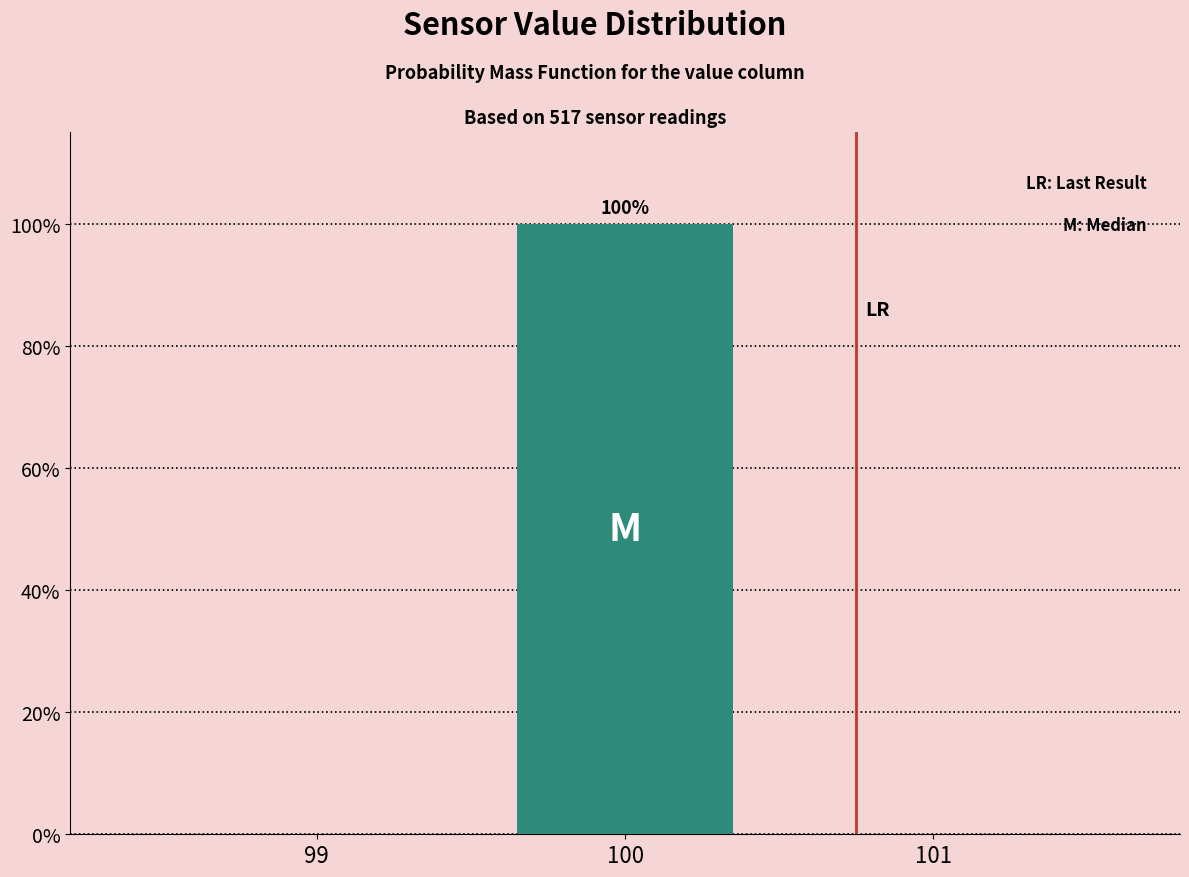

Reading right to left, what are all the values shown in this chart?

101=0	100=100	99=0